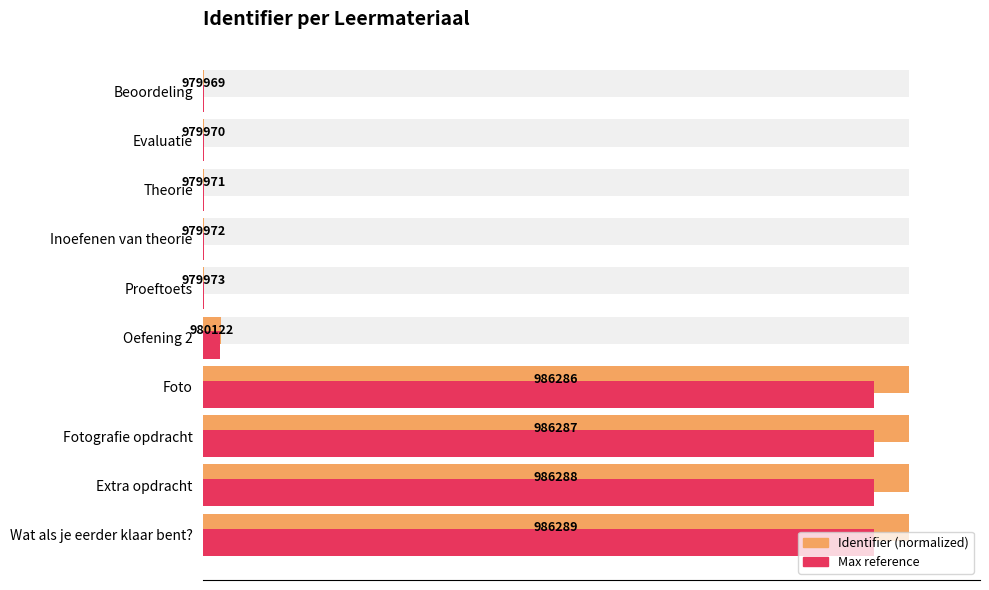

Between Fotografie opdracht and Inoefenen van theorie, which is larger?

Fotografie opdracht